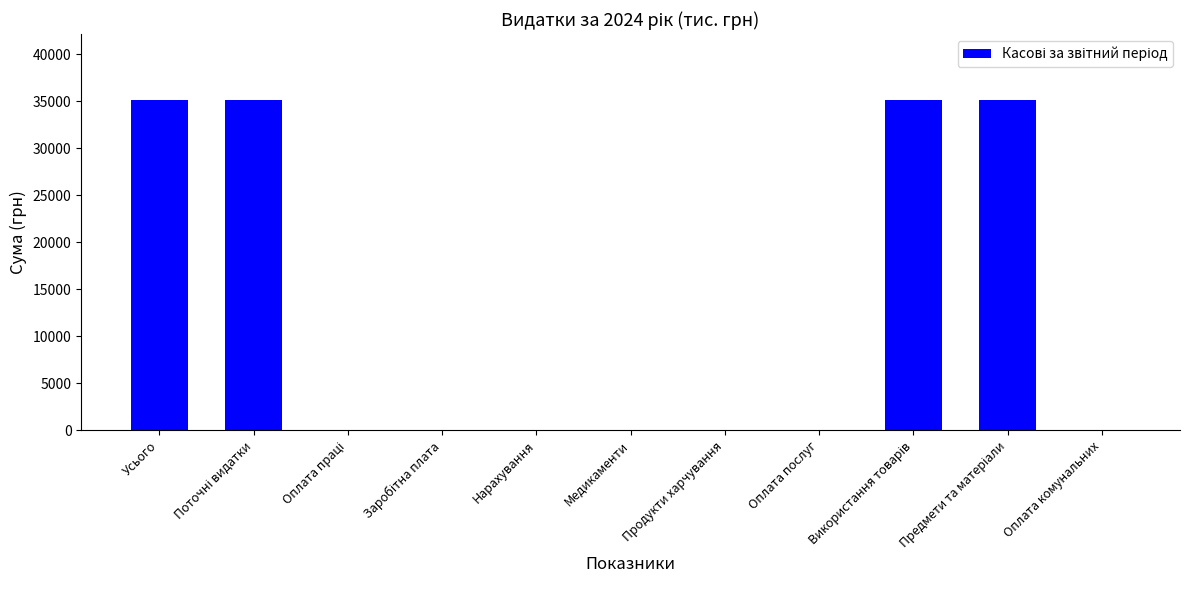

What is the sum of all values?

140400